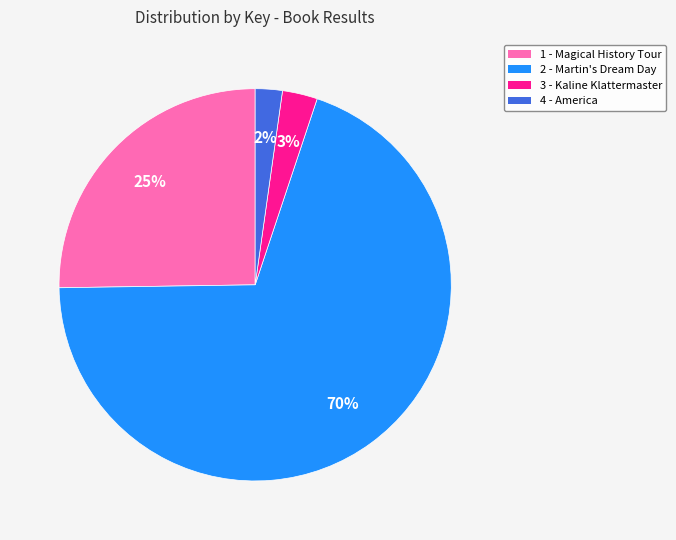

What is the majority slice?

2 - Martin's Dream Day